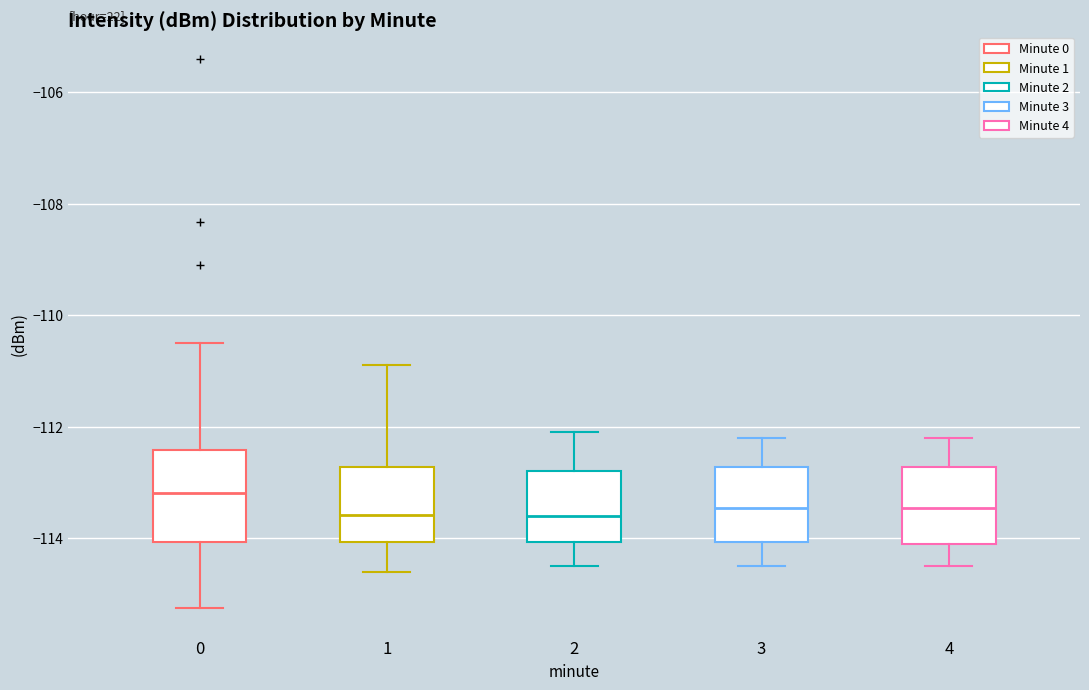

Which box's median line is the highest?

0